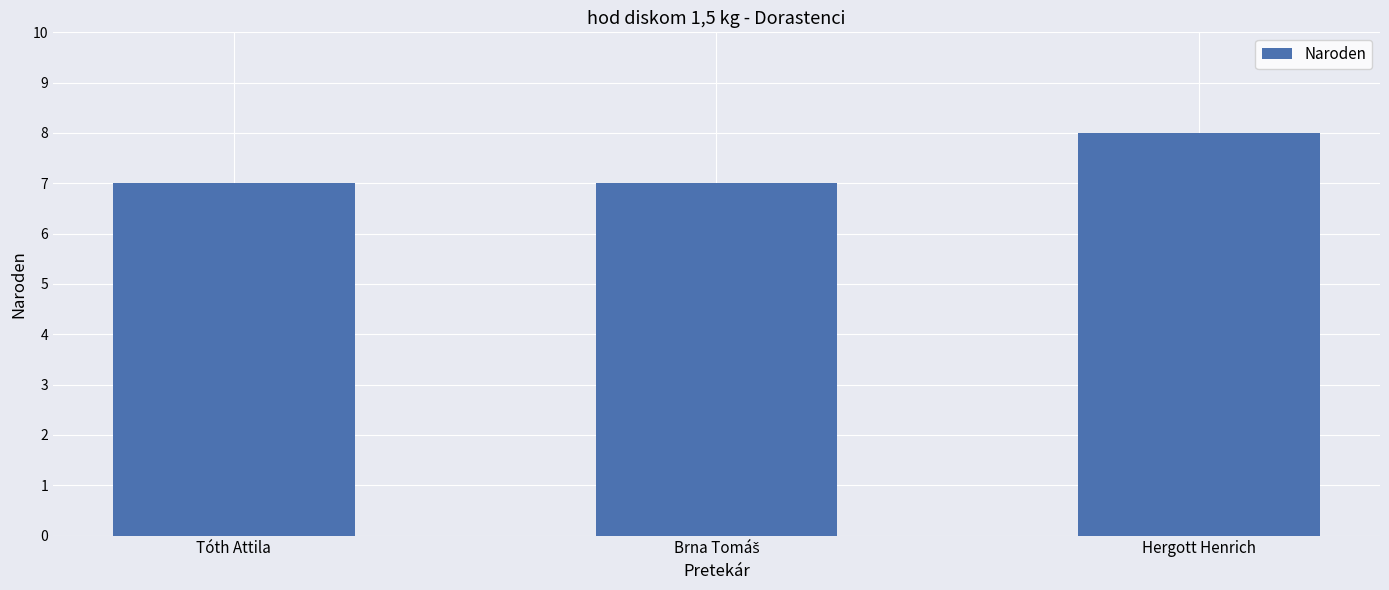

How many distinct data groups are displayed?

1